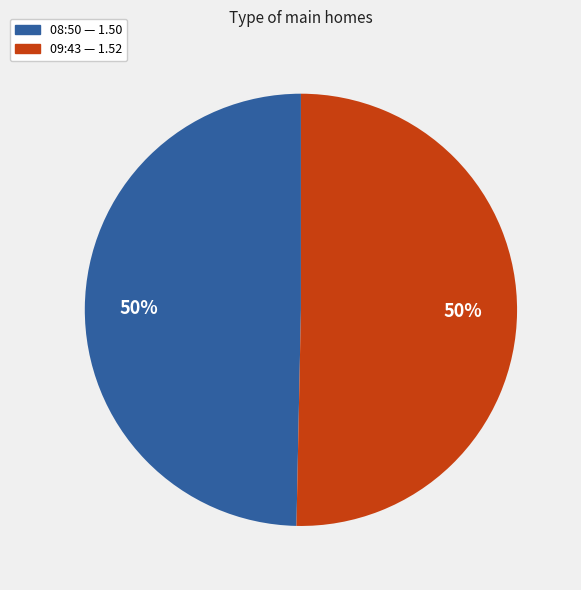

To the nearest percent, what percentage of the pie is 09:43 — 1.52?

50%